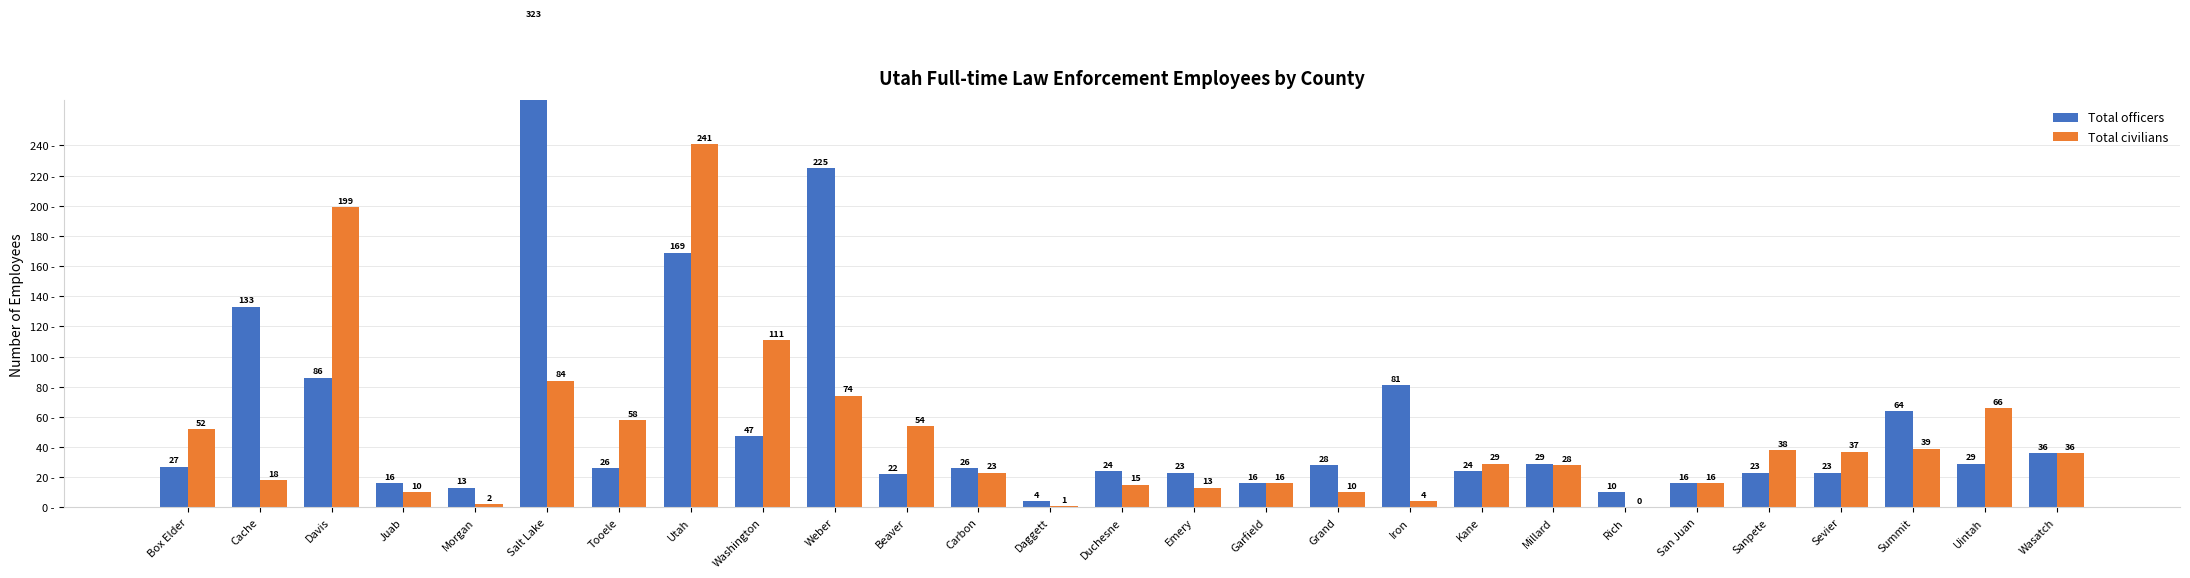

The value of Total civilians at Emery is 13. True or false?

True